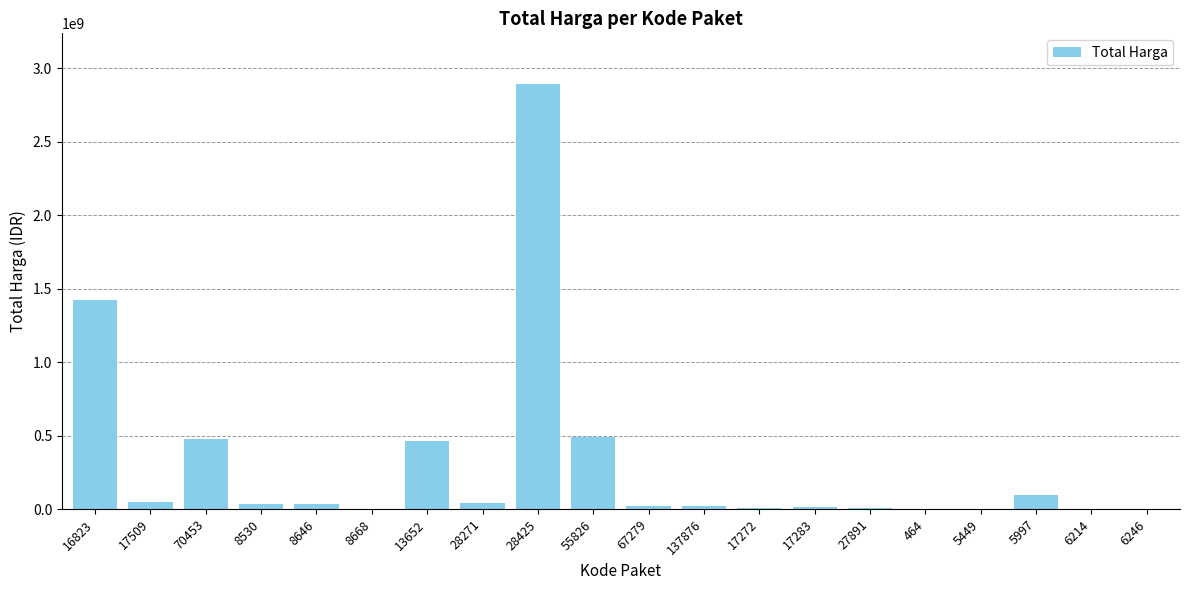

Are the bars horizontal?

No